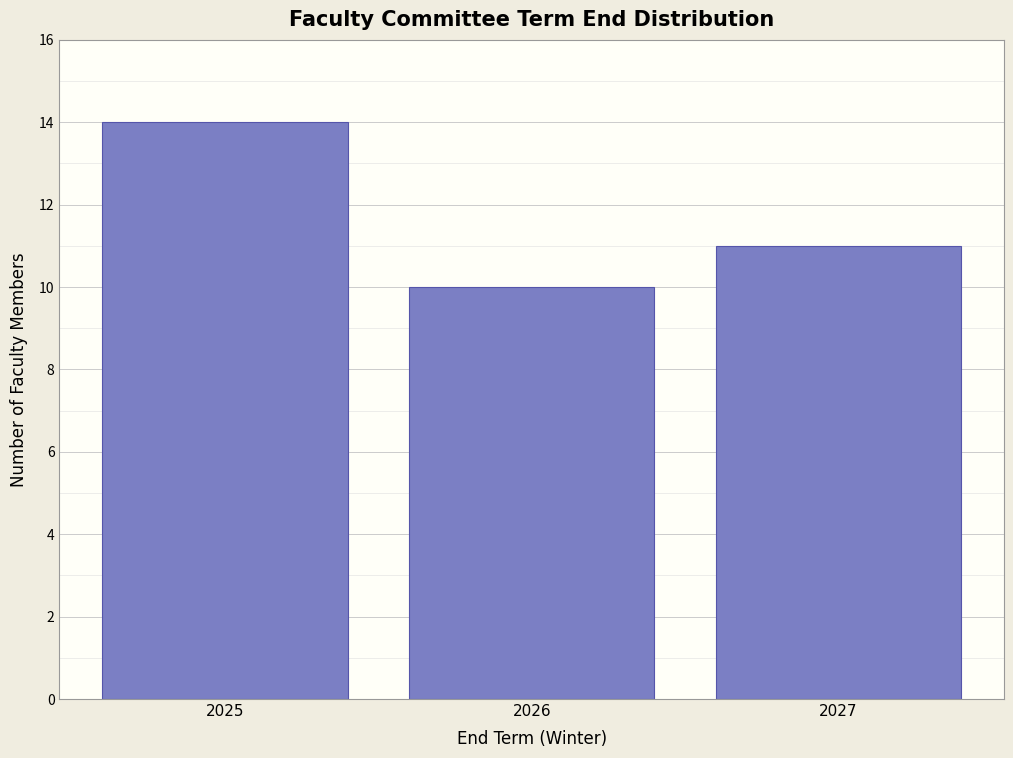

Reading left to right, extract all data points from this chart.

14	10	11